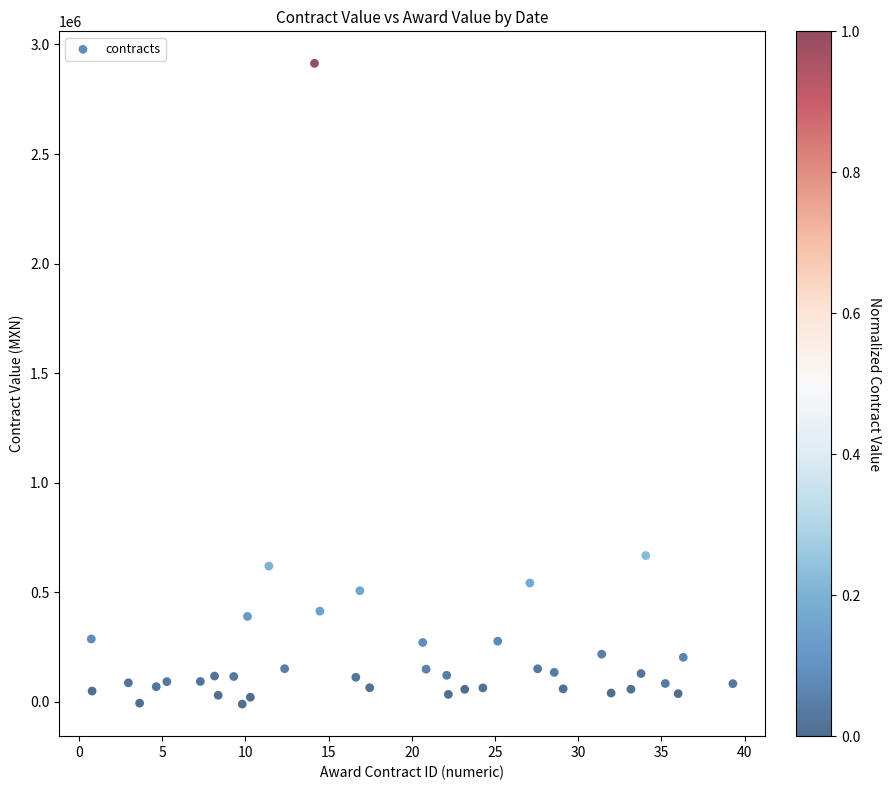

What Y value in the scatter plot is closest to 1451711?

667591.3